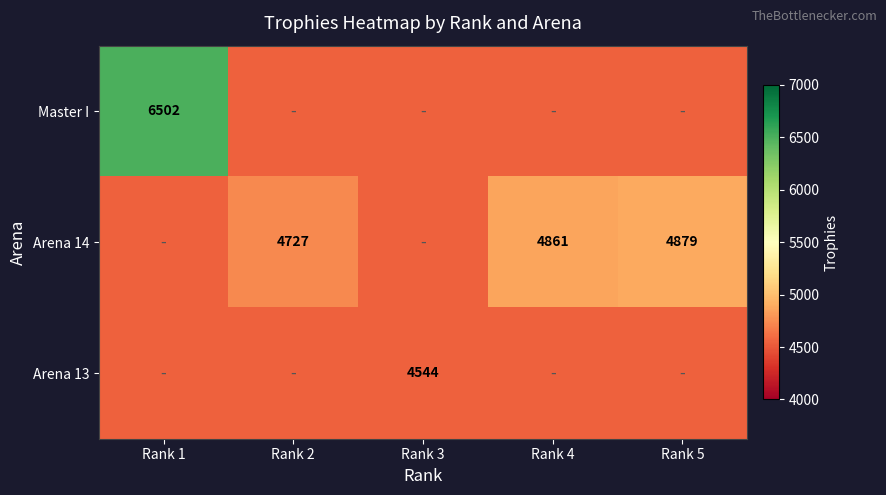

Which has a higher value, Rank 2 or Rank 5?

Rank 2